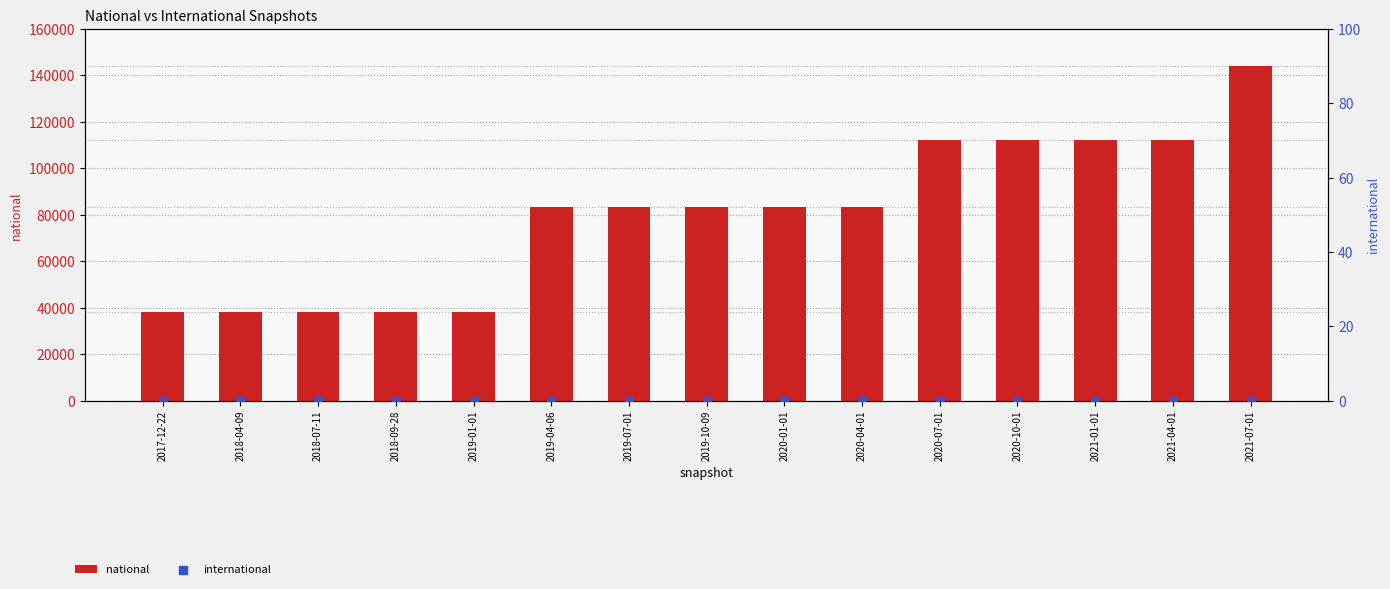

Is the value of international at 2020-04-01 greater than the value of national at 2019-10-09?

No